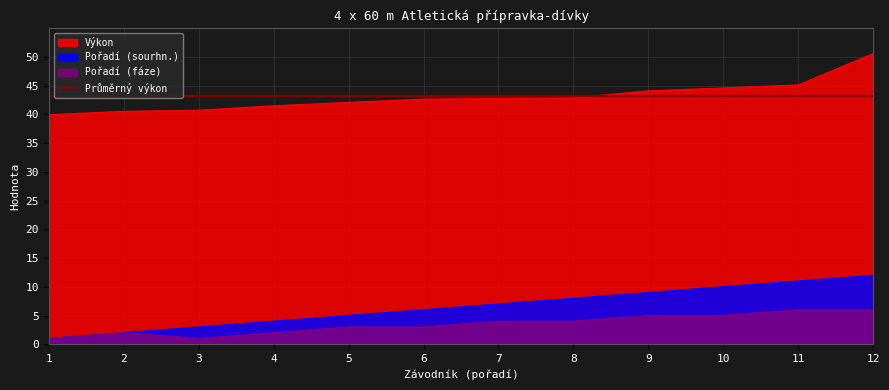

At which label does Pořadí (fáze) reach its minimum?

1